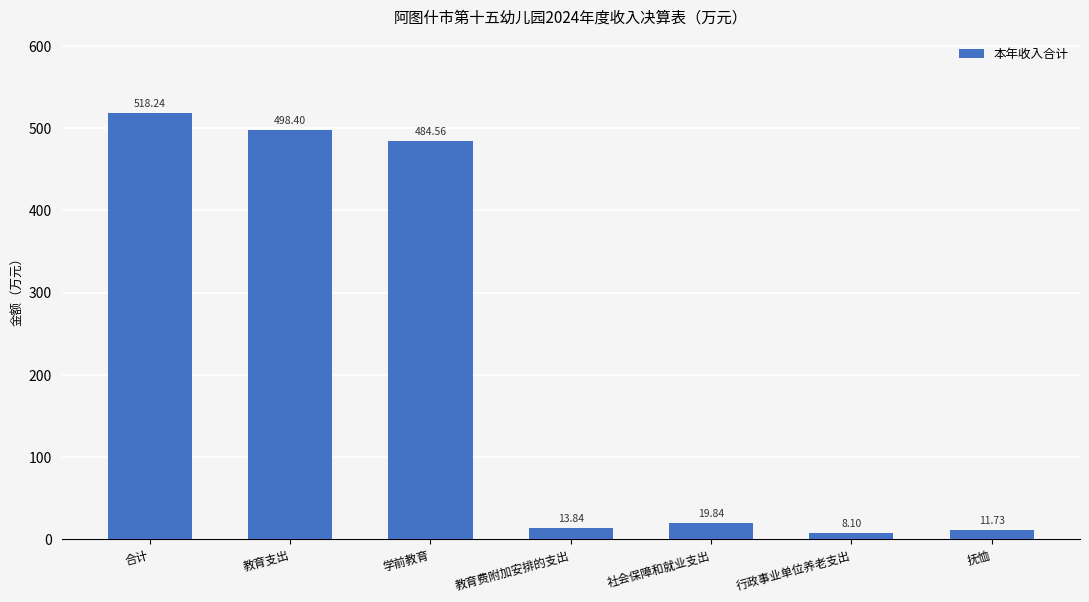

What is the change in value from 学前教育 to 社会保障和就业支出?

-464.7